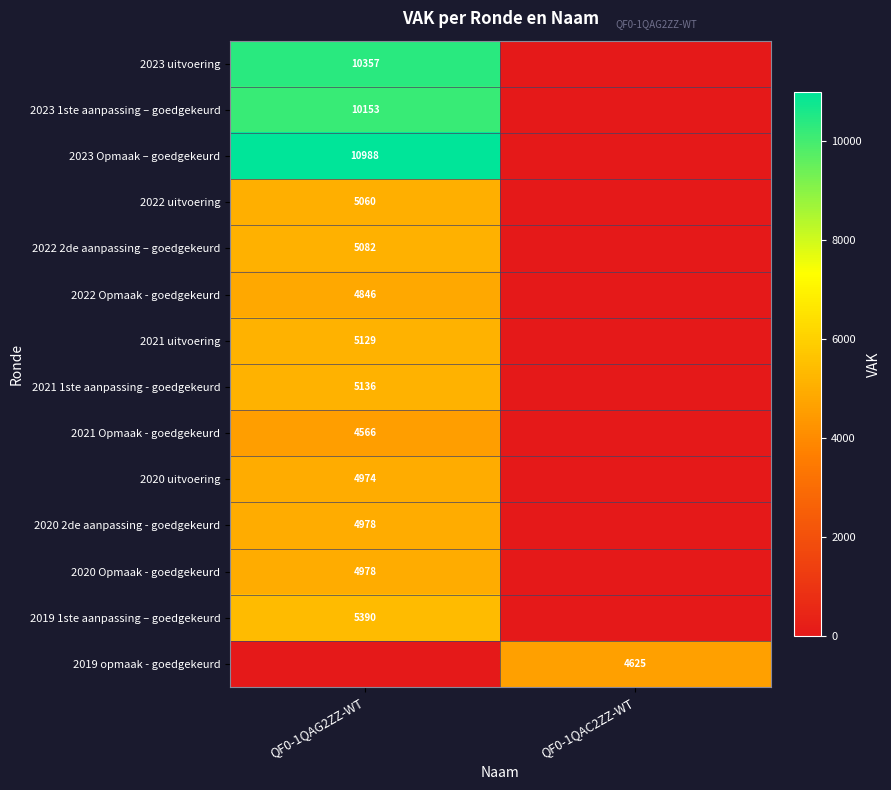

What is the maximum value shown in the chart?

10988